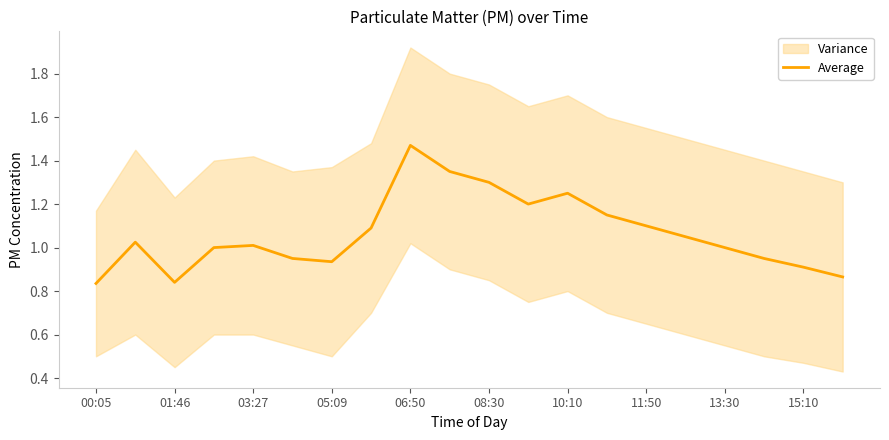

The value of Average at 06:50 is 1.9. True or false?

False